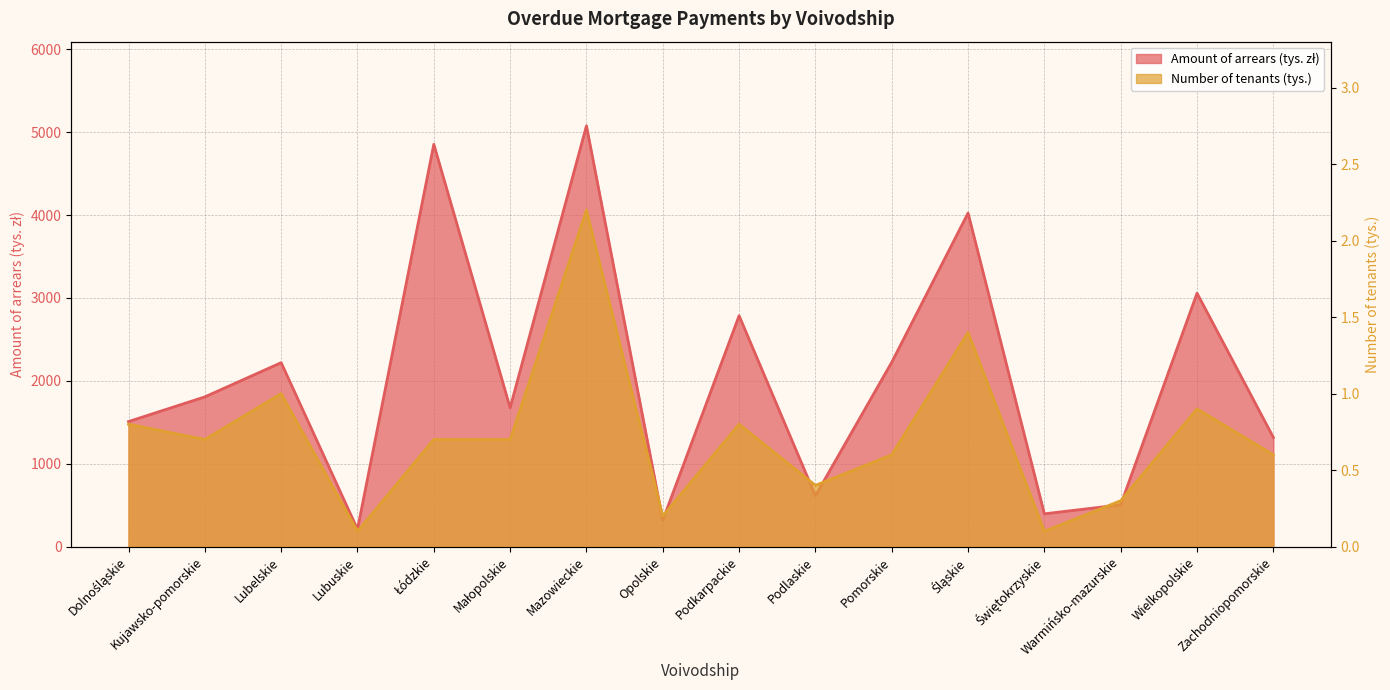

The Amount of arrears (tys. zł) series shows 7458.6 at Mazowieckie. True or false?

False